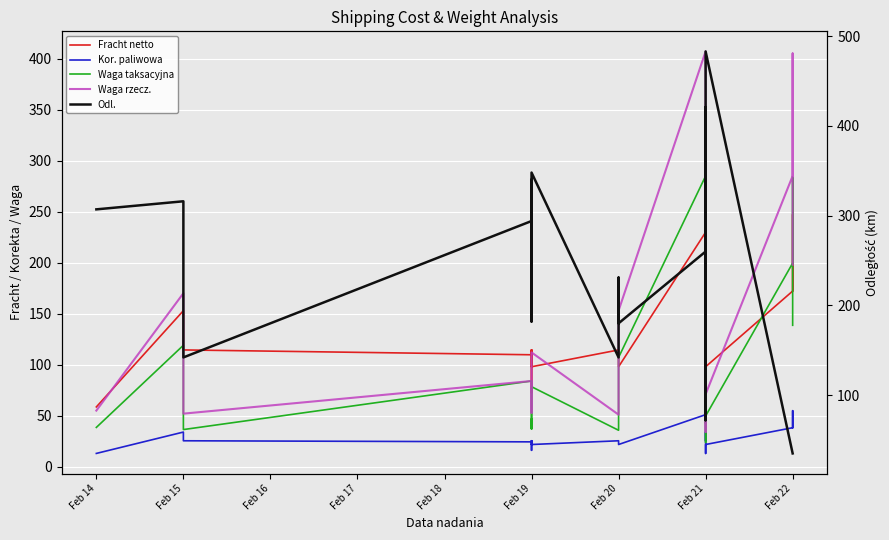

True or false: Waga taksacyjna has more than 0 interior local peaks.

True